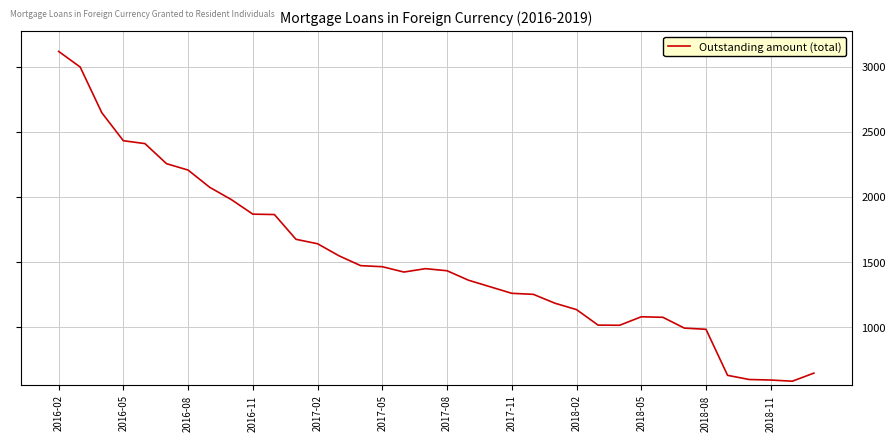

What is the difference between the maximum and second lowest values?

2520